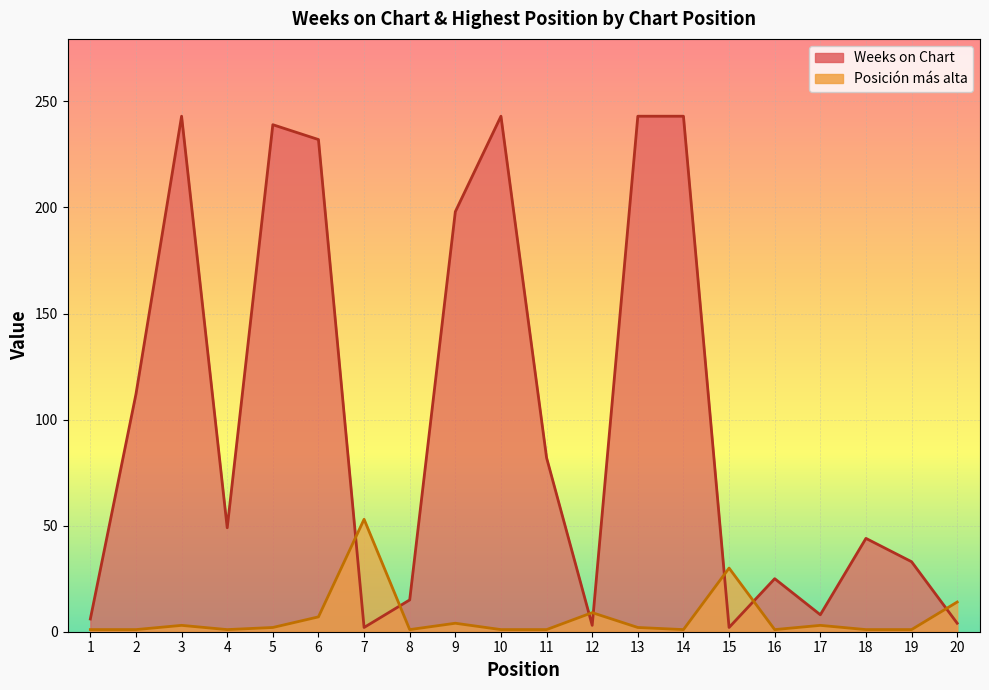

The Weeks on Chart series shows 10 at 19. True or false?

False